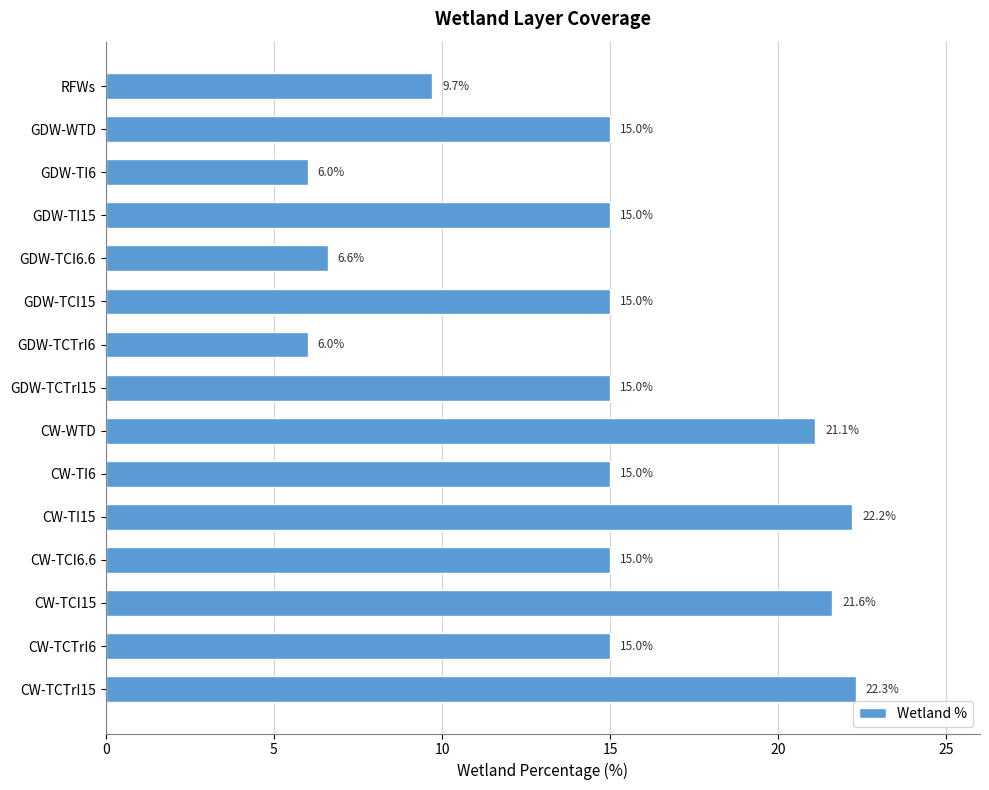

What is the difference between the second highest and minimum values?

16.2